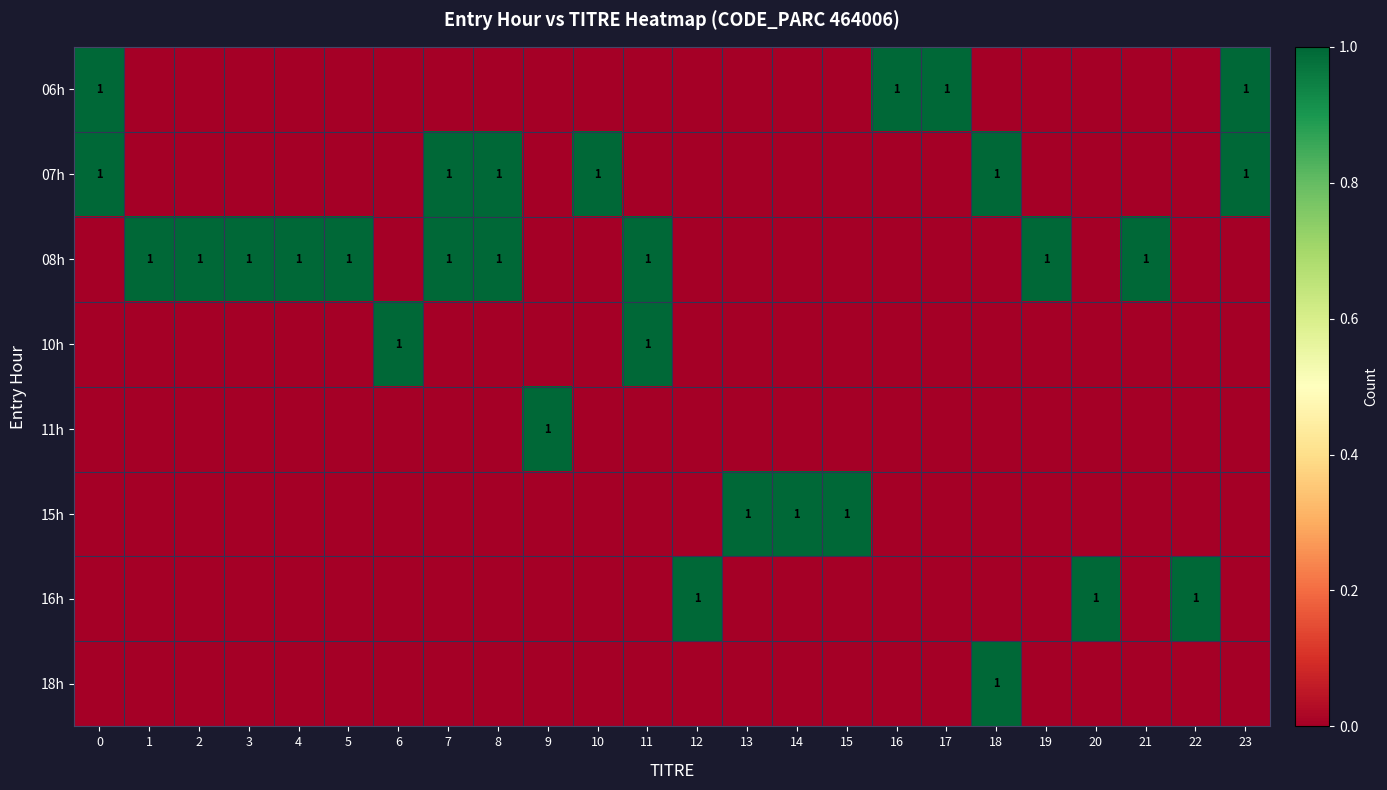

True or false: 06h has a value of 2 at 16.

False